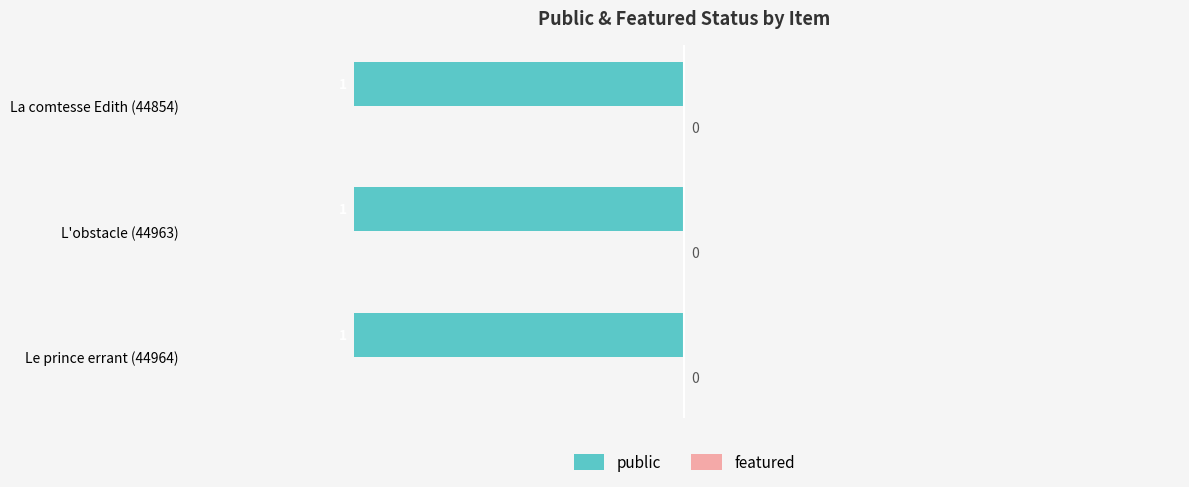

The value of public at L'obstacle (44963) is 1. True or false?

True